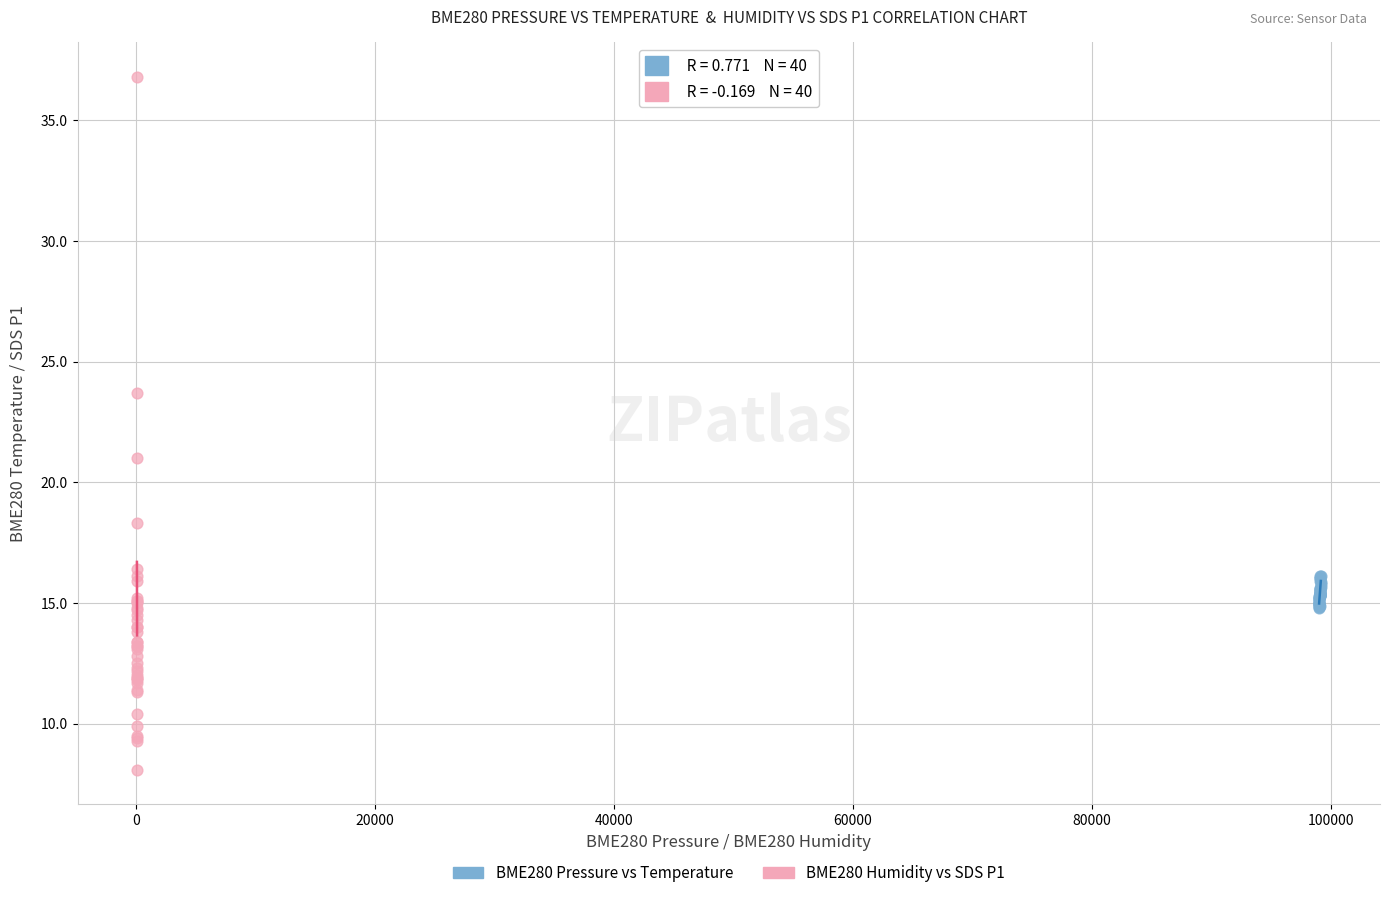

What are all the series names shown in the legend?

BME280 Pressure vs Temperature, BME280 Humidity vs SDS P1